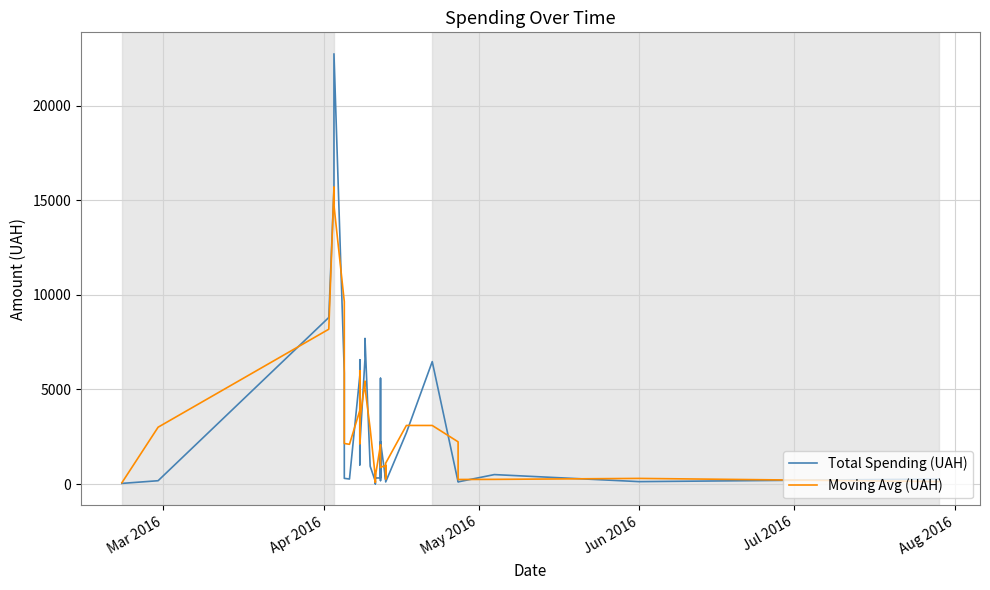

How many lines are shown in the chart?

2